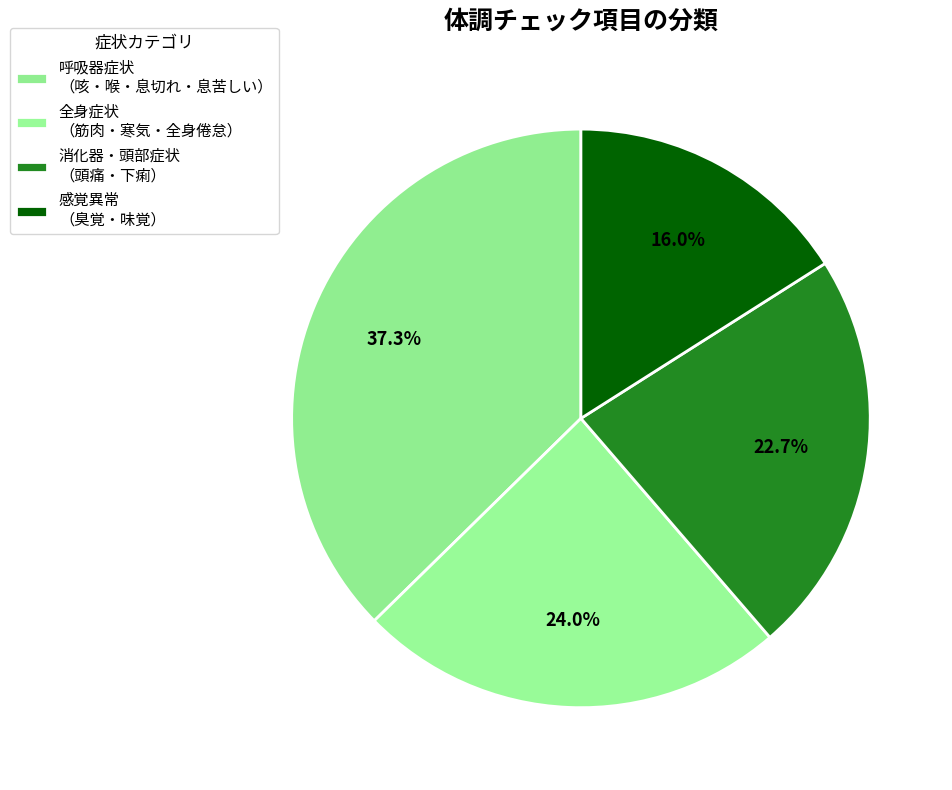

How many segments does this pie chart have?

4